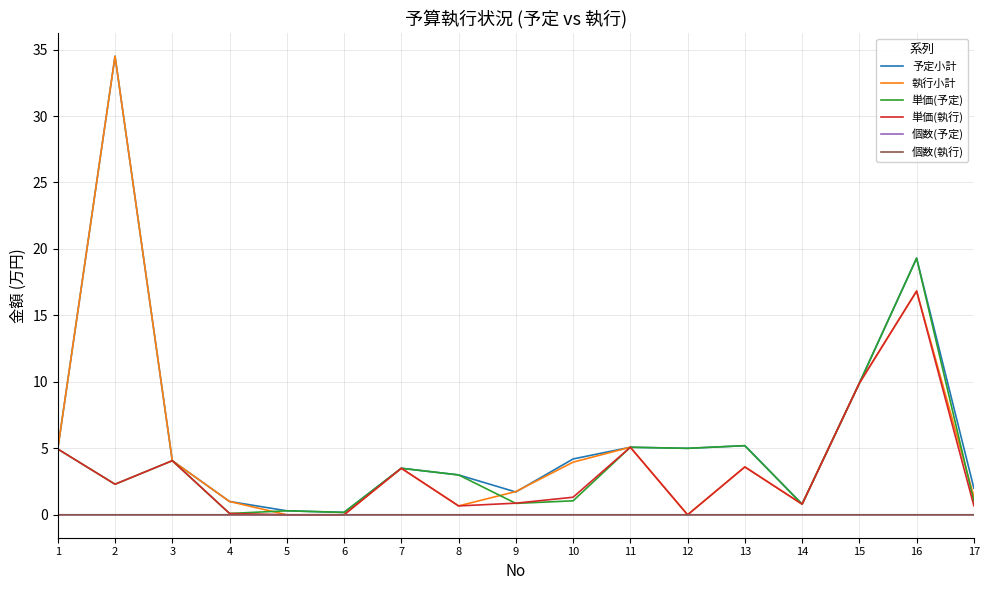

True or false: 執行小計 has a value of 1.7 at 9.

True